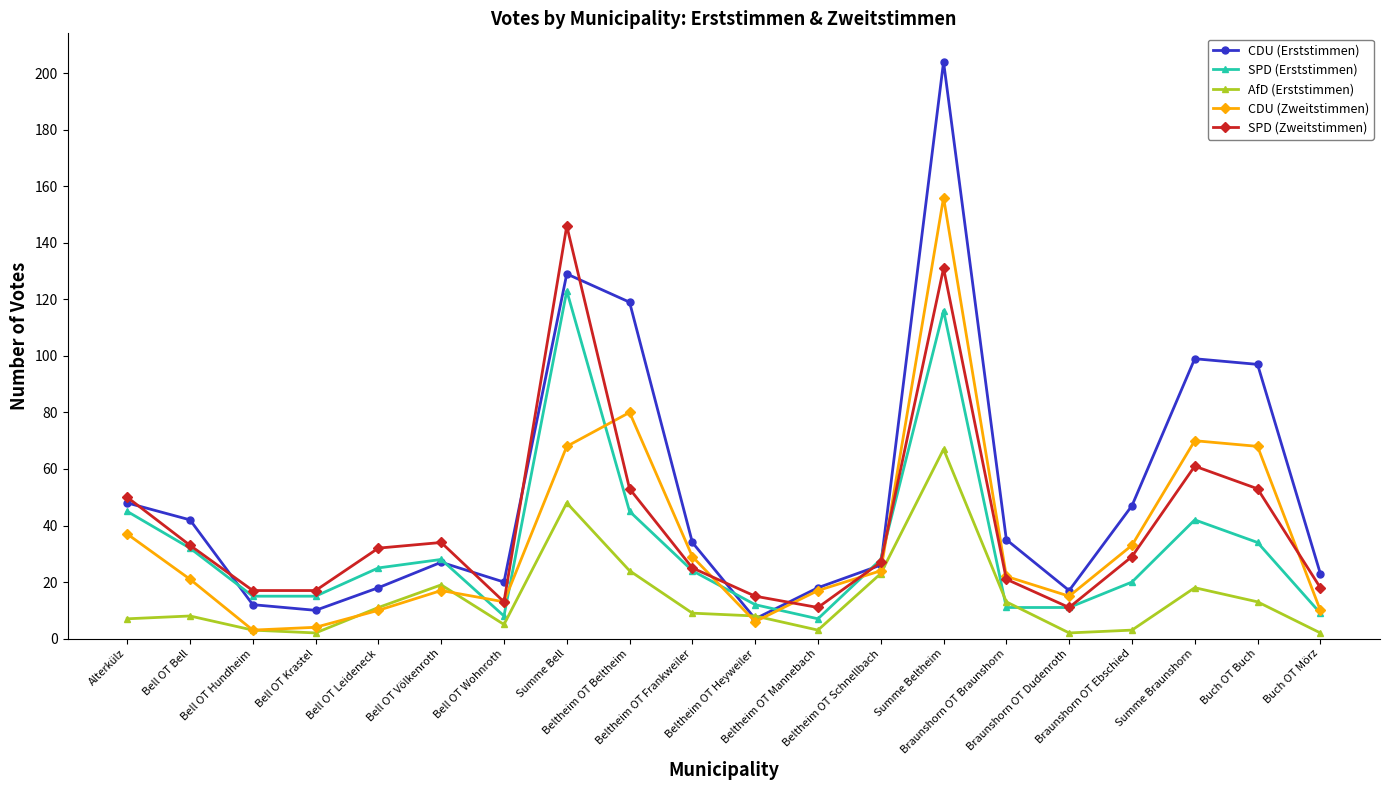

What is the difference between the CDU (Erststimmen) values at Buch OT Buch and Beltheim OT Beltheim?

22